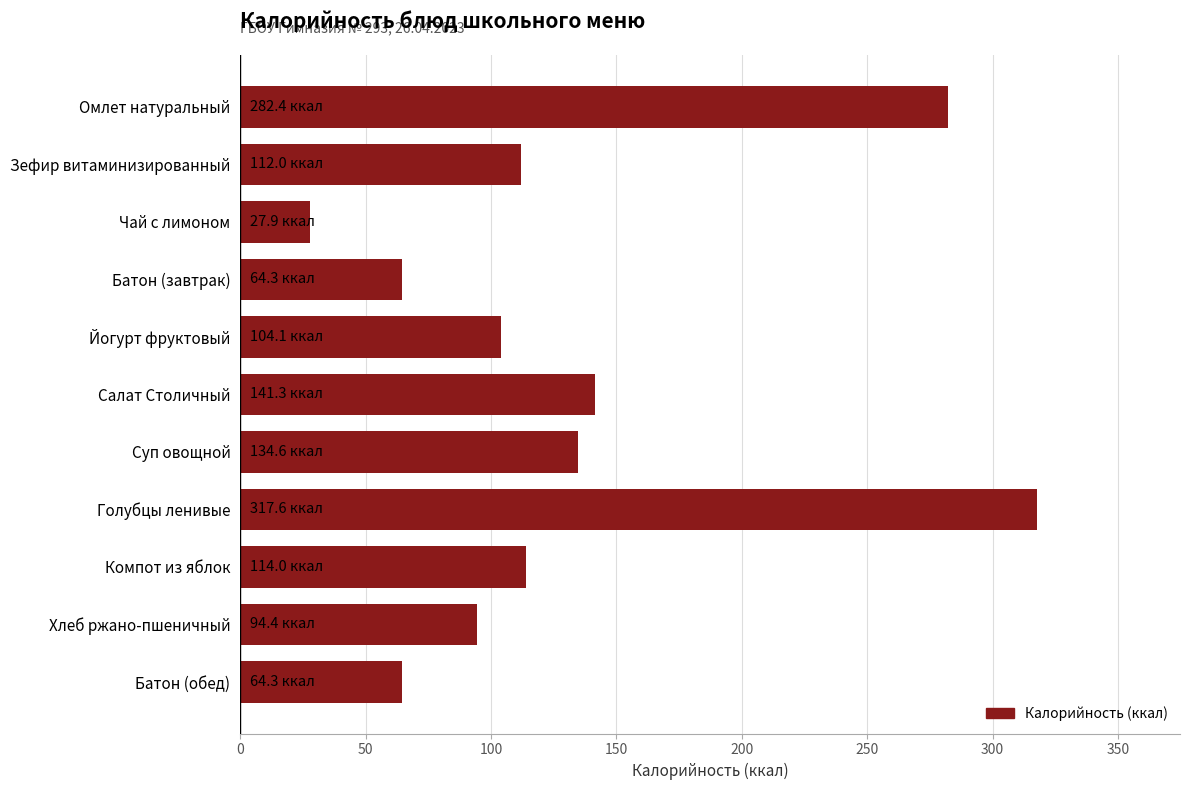

The chart shows a value of 173.6 at Зефир витаминизированный. True or false?

False